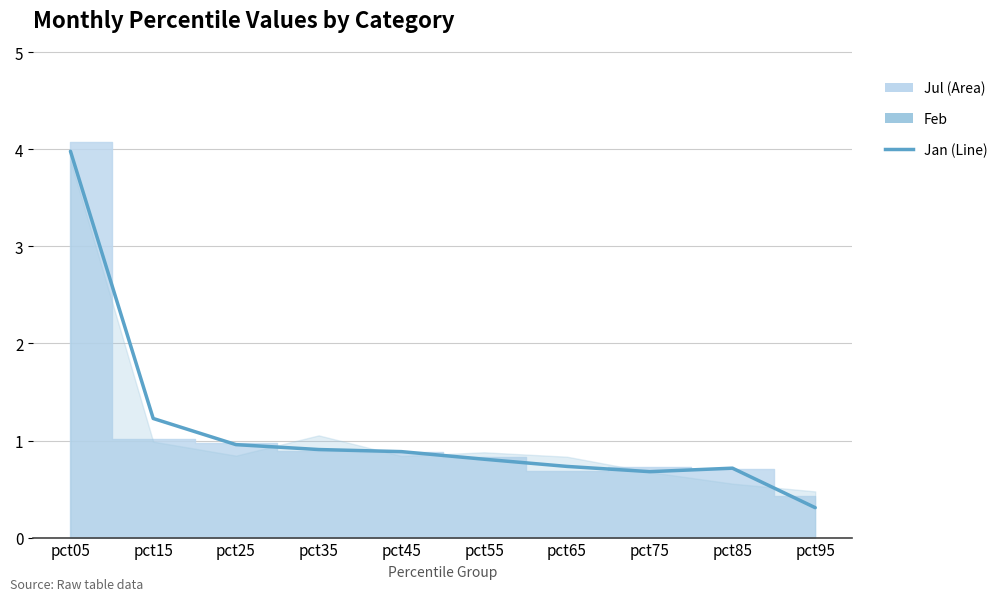

The value at pct75 is 0.4. True or false?

False